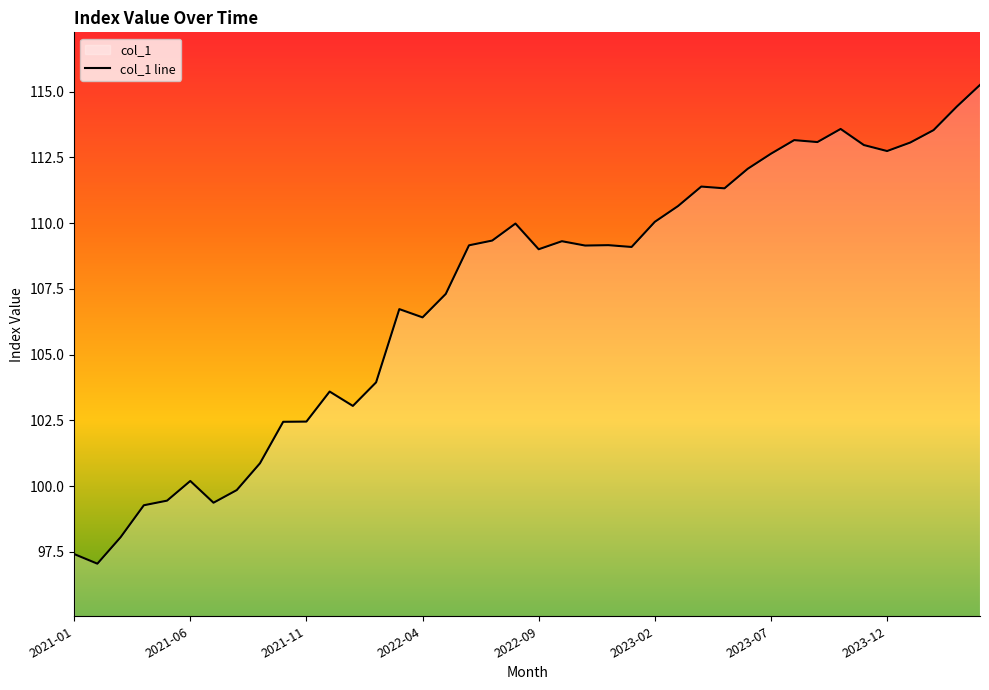

Read the value at 18.

109.3